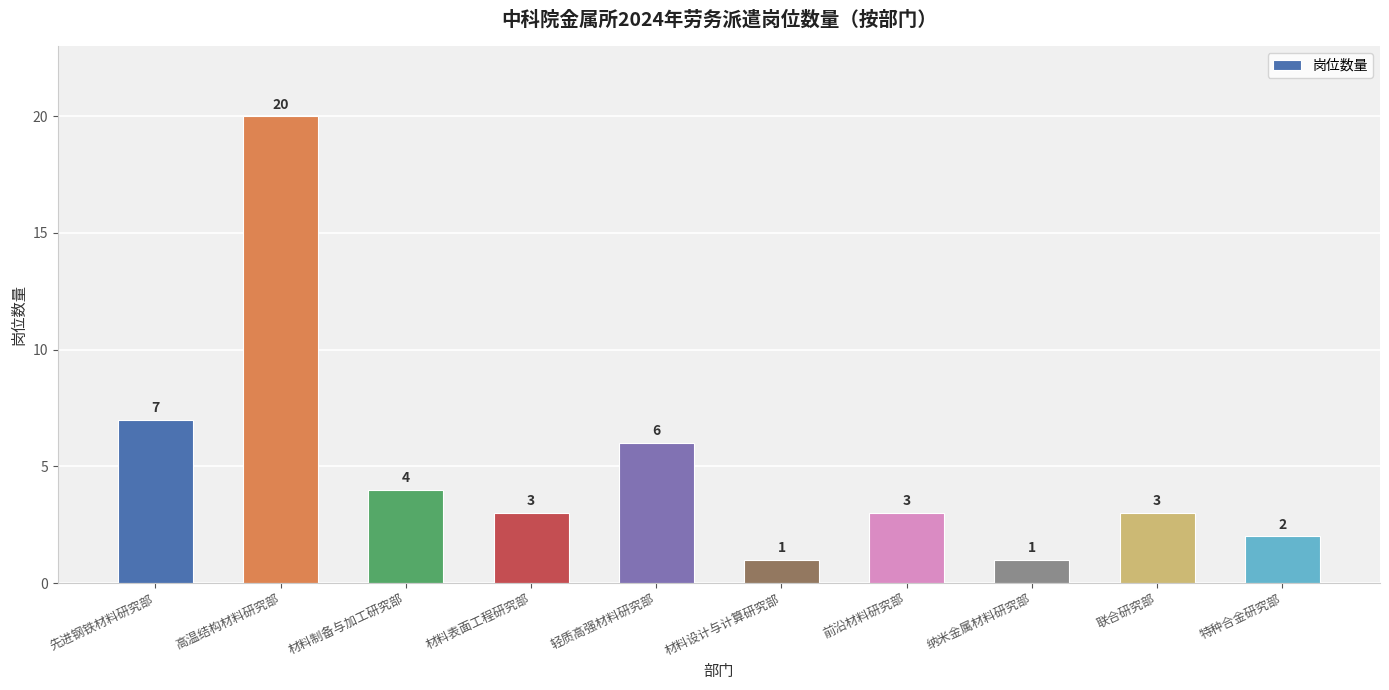

At which label is the value closest to 10?

先进钢铁材料研究部